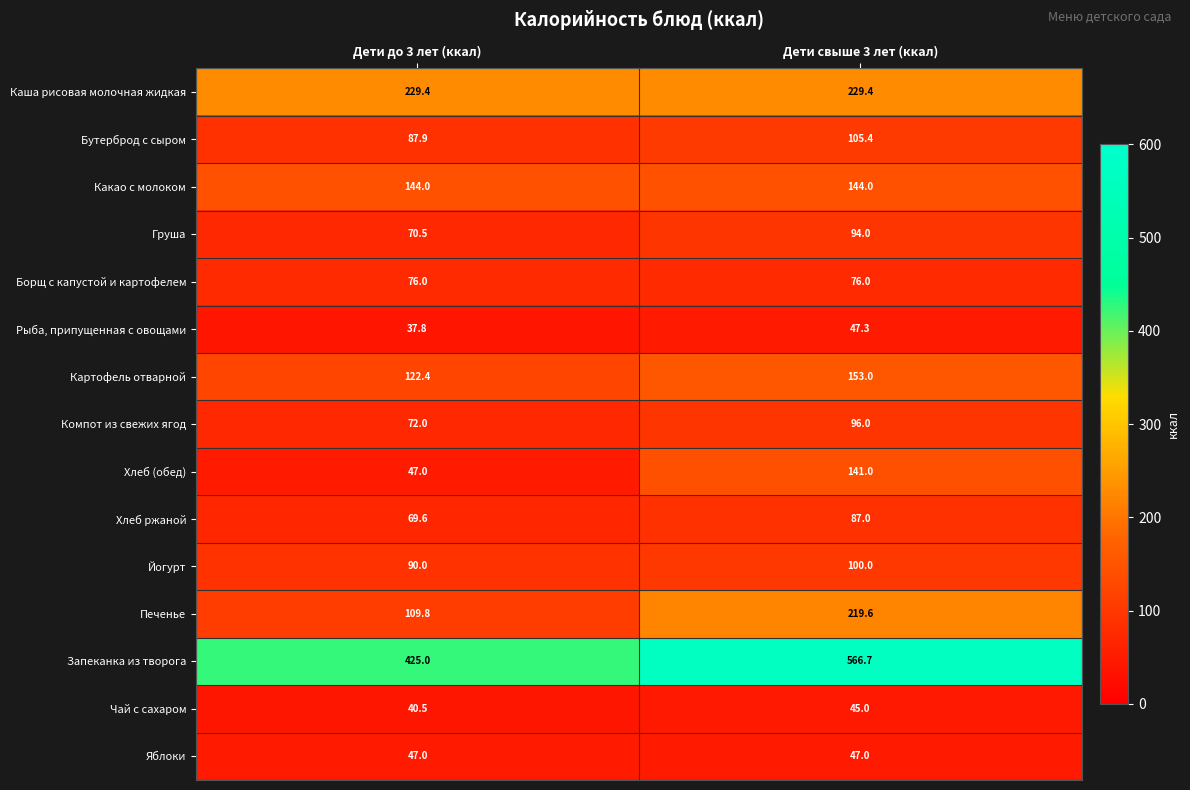

What value does the Борщ с капустой и картофелем series have at Дети до 3 лет (ккал)?

76.0